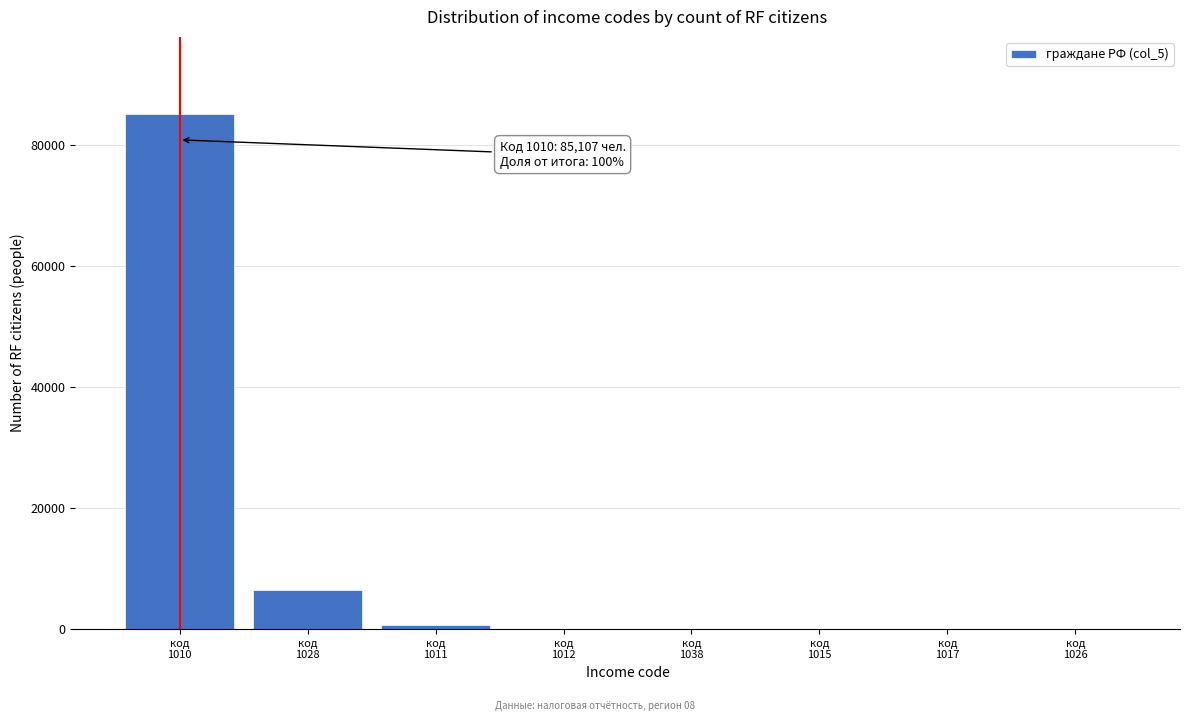

What is the greatest value displayed?

85107